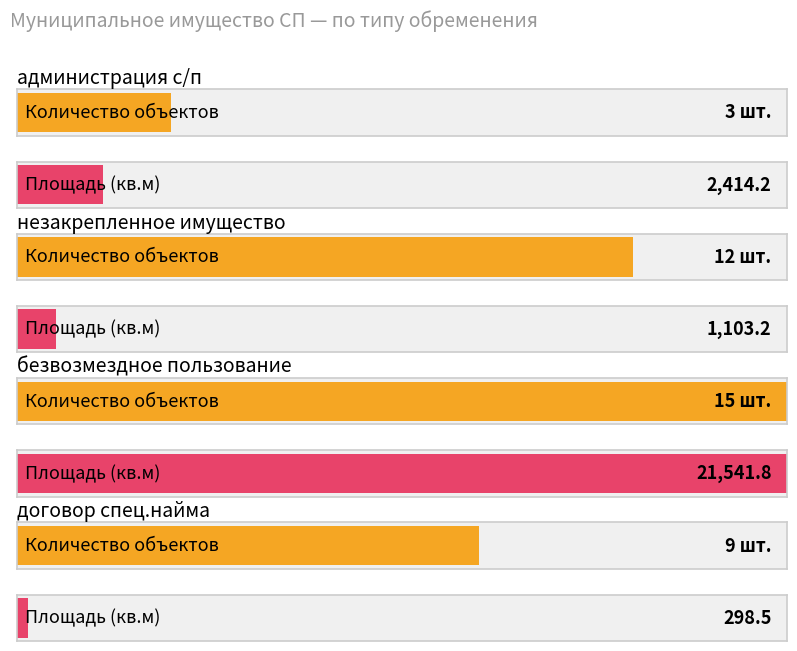

Is it true that the value at безвозмездное пользование is 5?

False